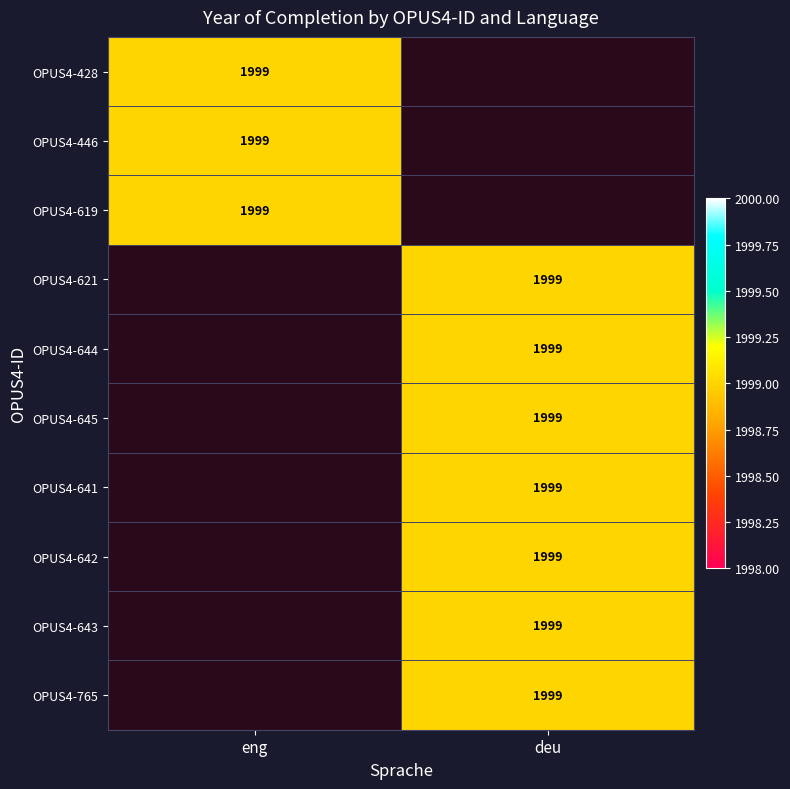

Is it true that OPUS4-641 equals 1999 at deu?

True